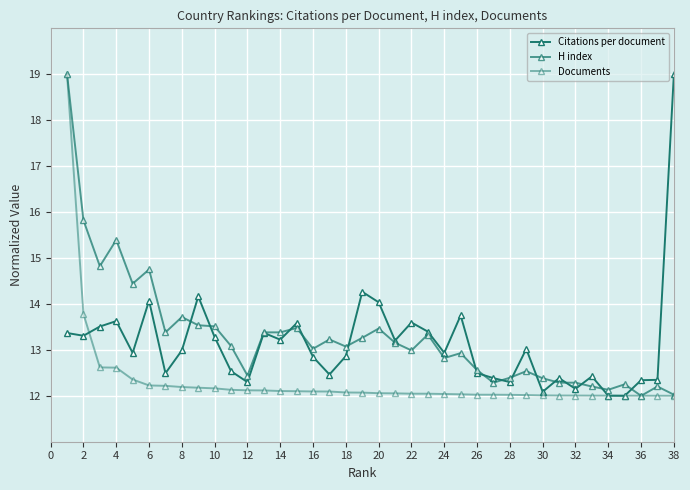

What is the value of the Documents point at the 16th from the left?

12.1